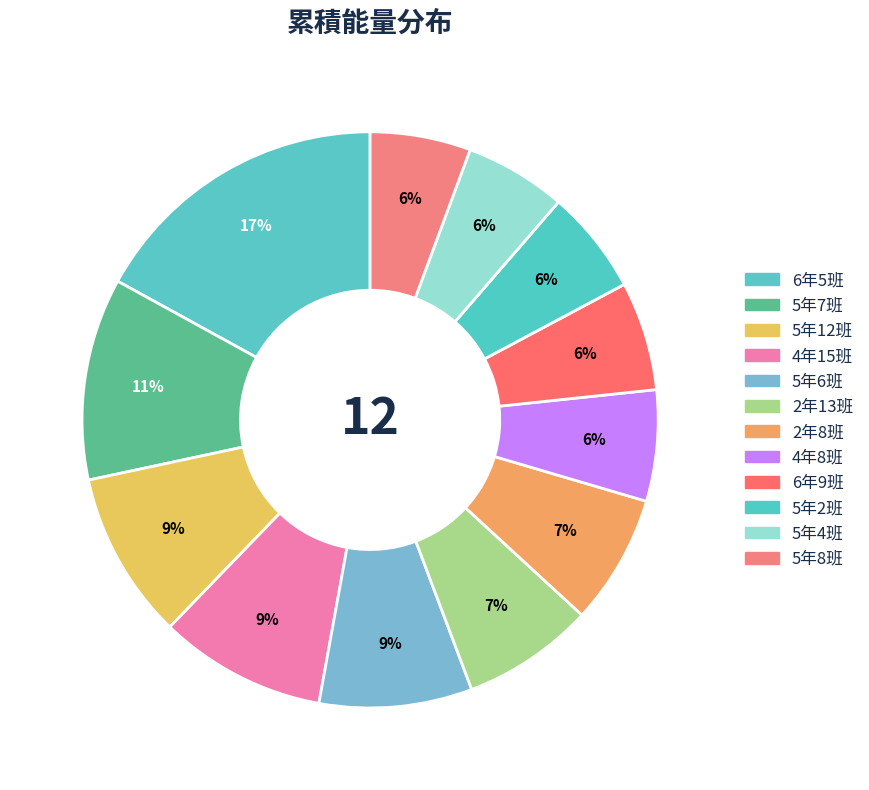

What is the largest slice in the pie chart?

6年5班